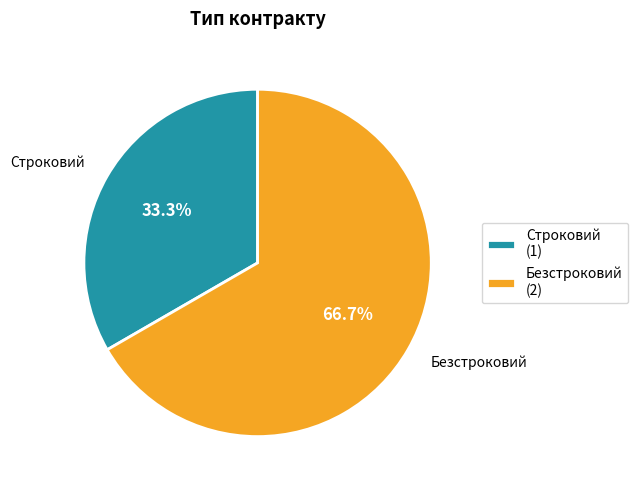

What is the majority slice?

Безстроковий